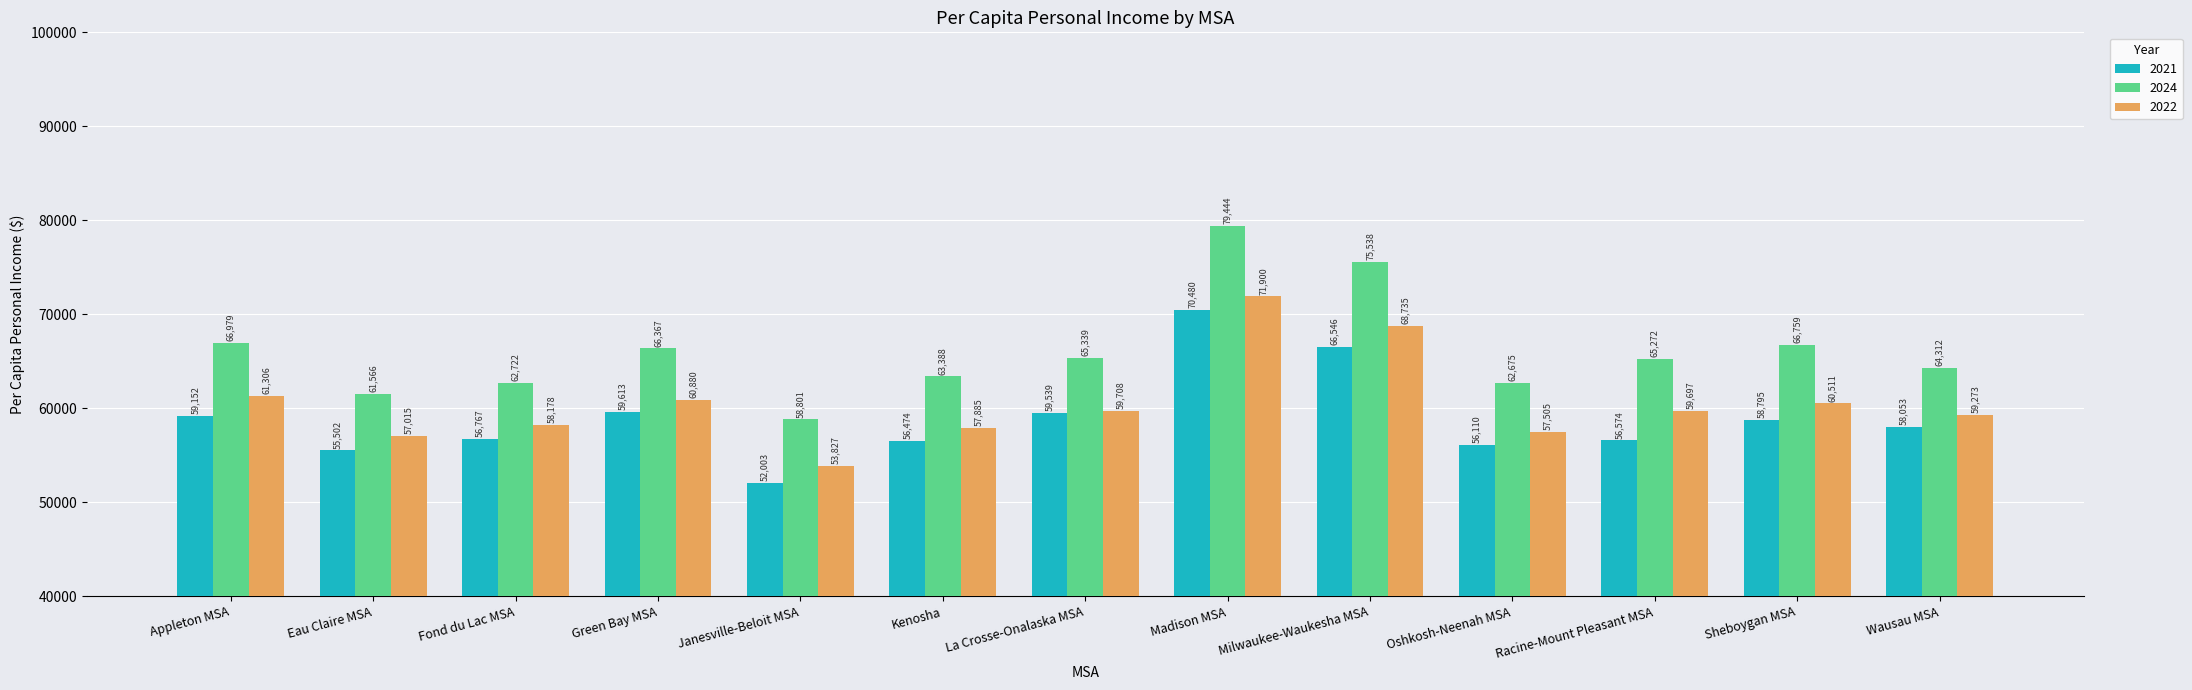

What is the difference between the maximum and minimum values in the 2022 series?

18073.0